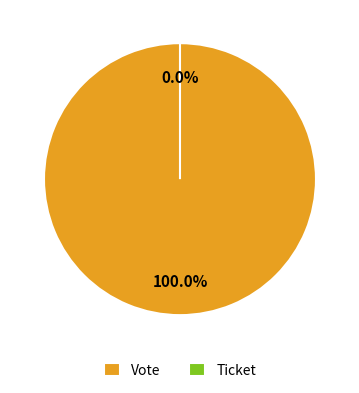

Which category accounts for the majority?

Vote